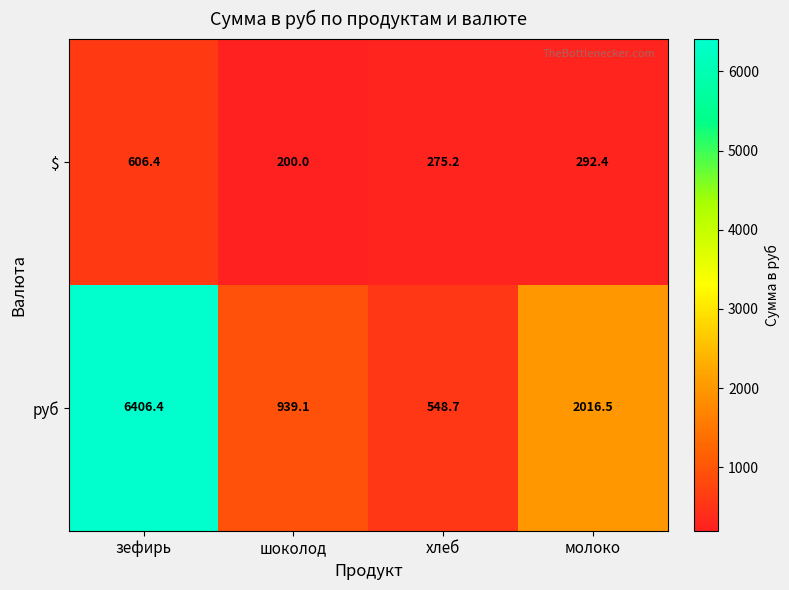

The руб series shows 1151.6 at молоко. True or false?

False